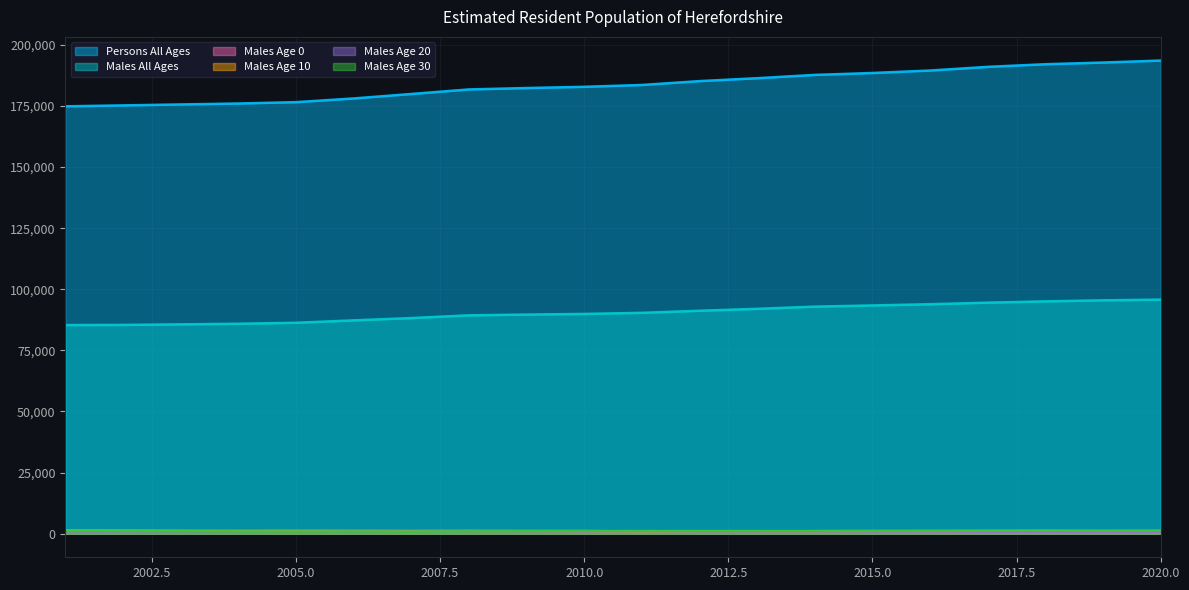

True or false: Males Age 30 and Males All Ages cross at least once.

False